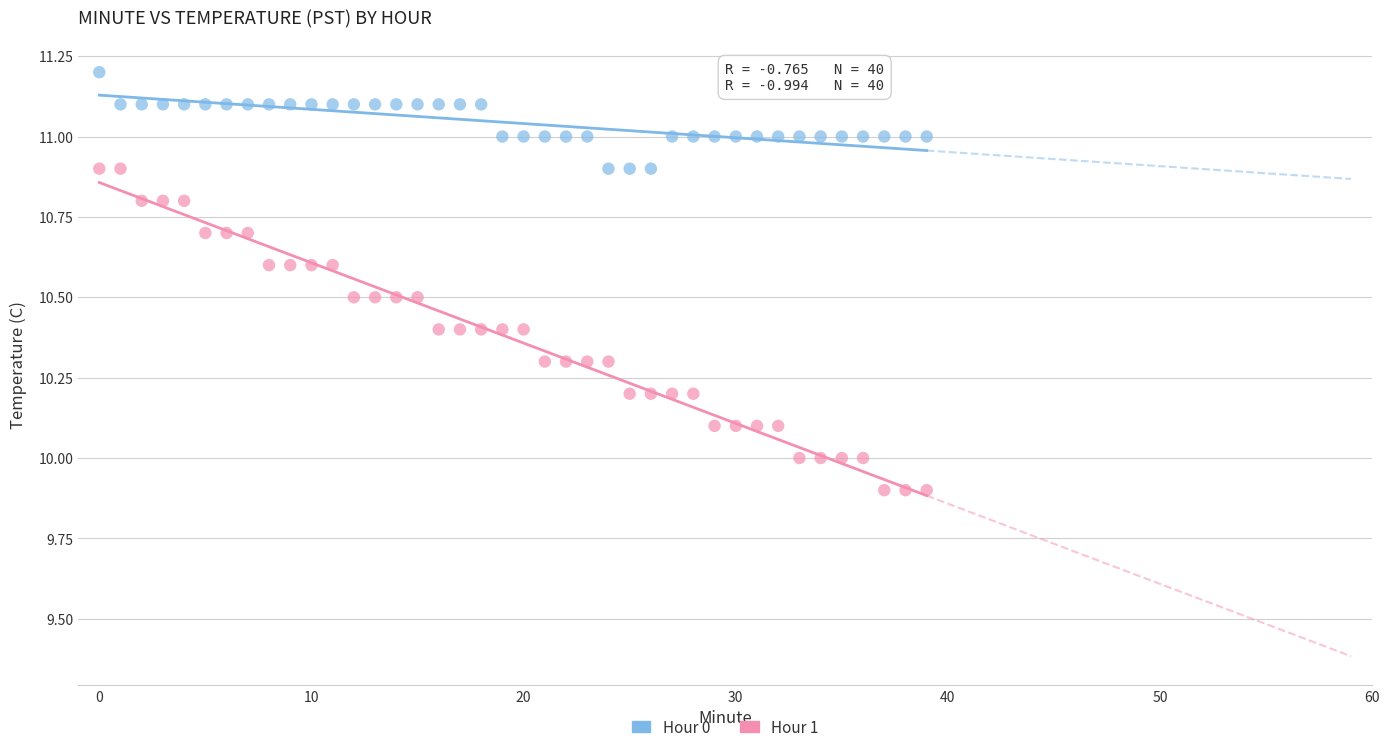

What are all the series names shown in the legend?

Hour 0, Hour 1